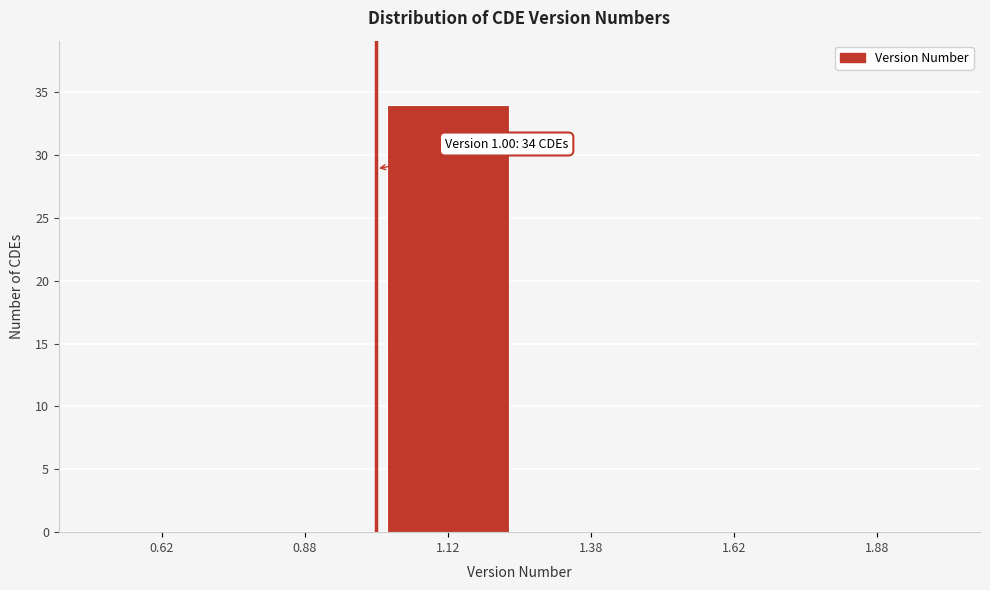

Over which range of the x-axis is the bar tallest?

1.00 to 1.25